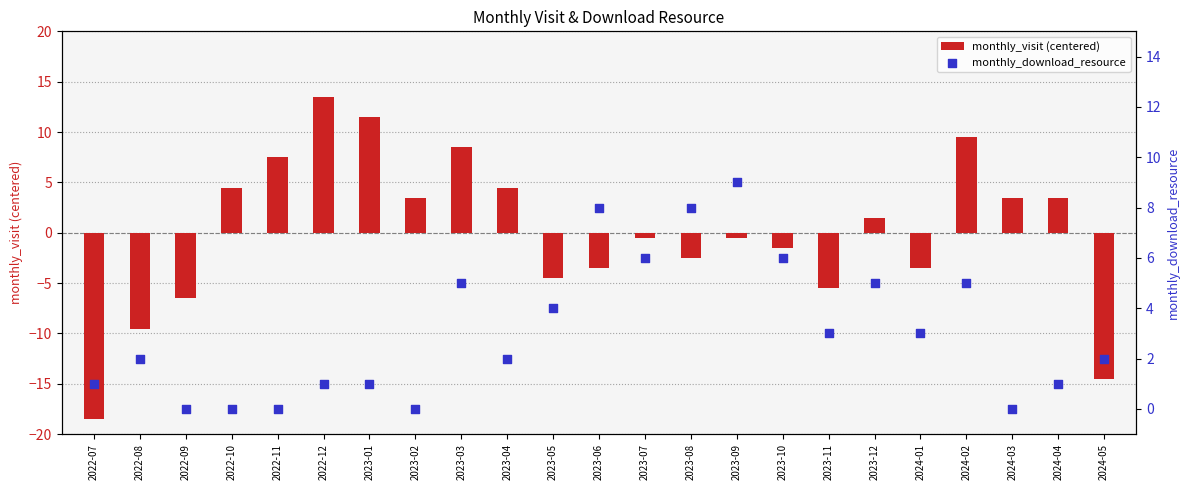

Which series has the largest total across all categories?

monthly_download_resource